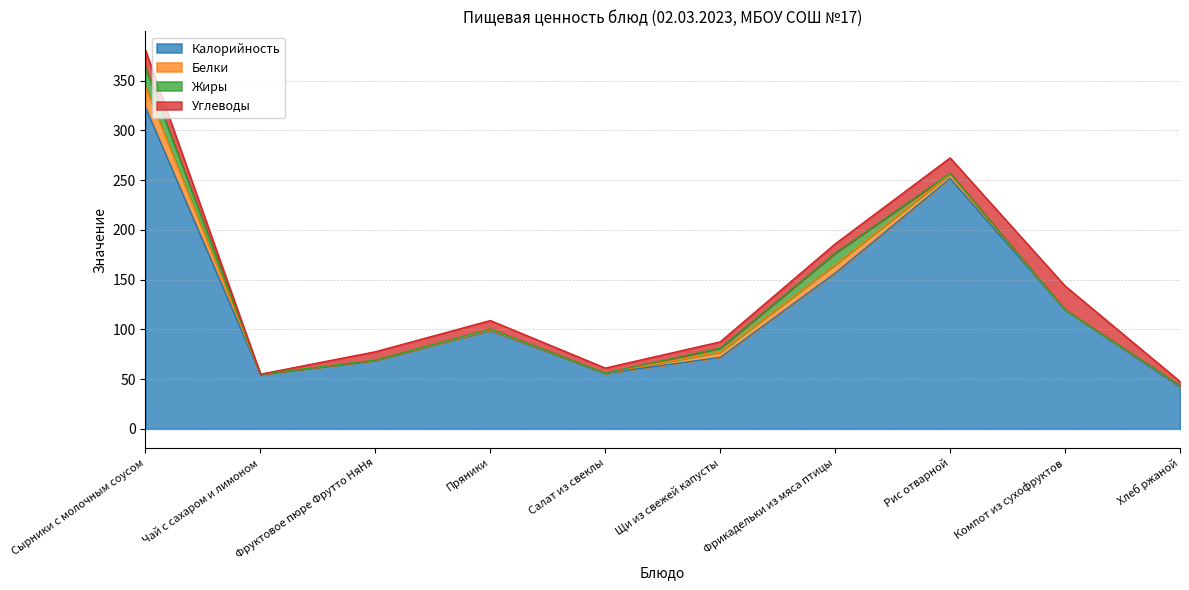

At which label does Жиры reach its minimum?

Салат из свеклы